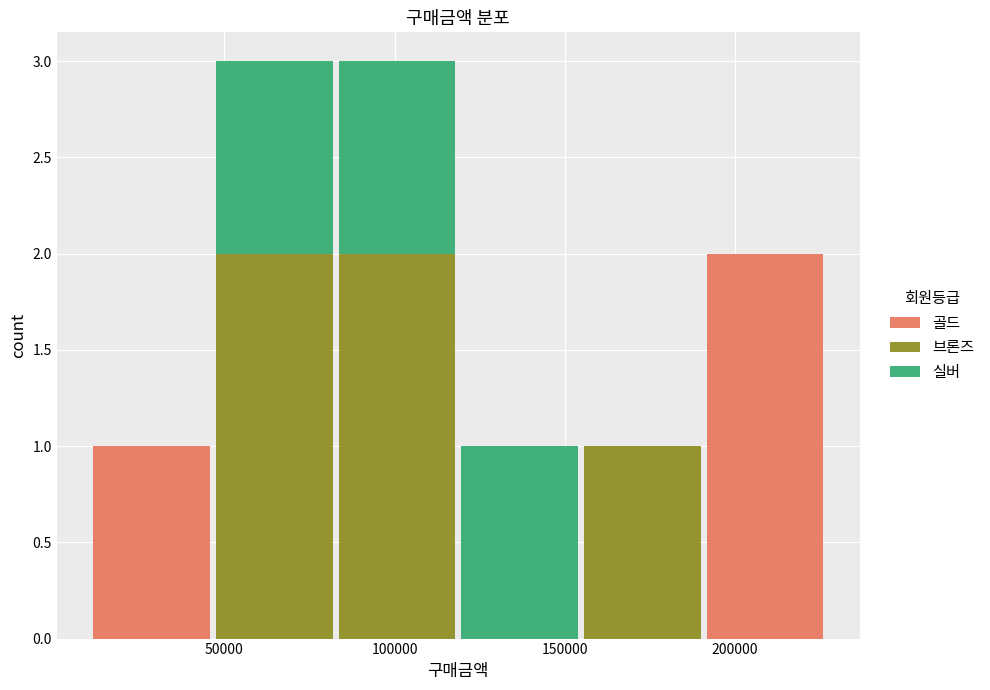

What is the total height of the stacked bar covering 120000 to 155000 on the x-axis? Neither the bar edges nor the heights are printed on the chart, so give them approximately, as read against the axes.

1